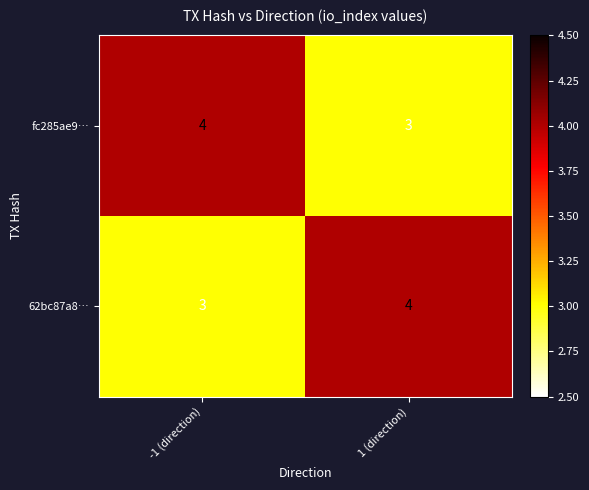

What value does the fc285ae9… series have at 1 (direction)?

3